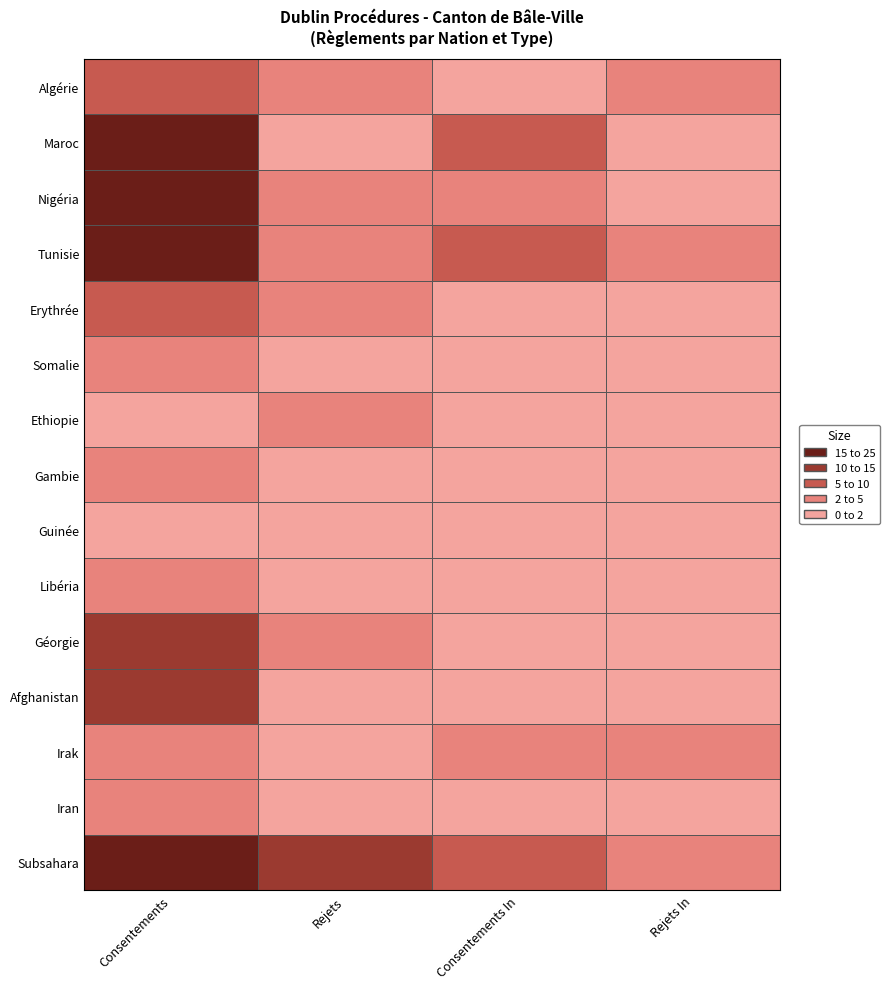

The value of Irak at 0 is 4. True or false?

True